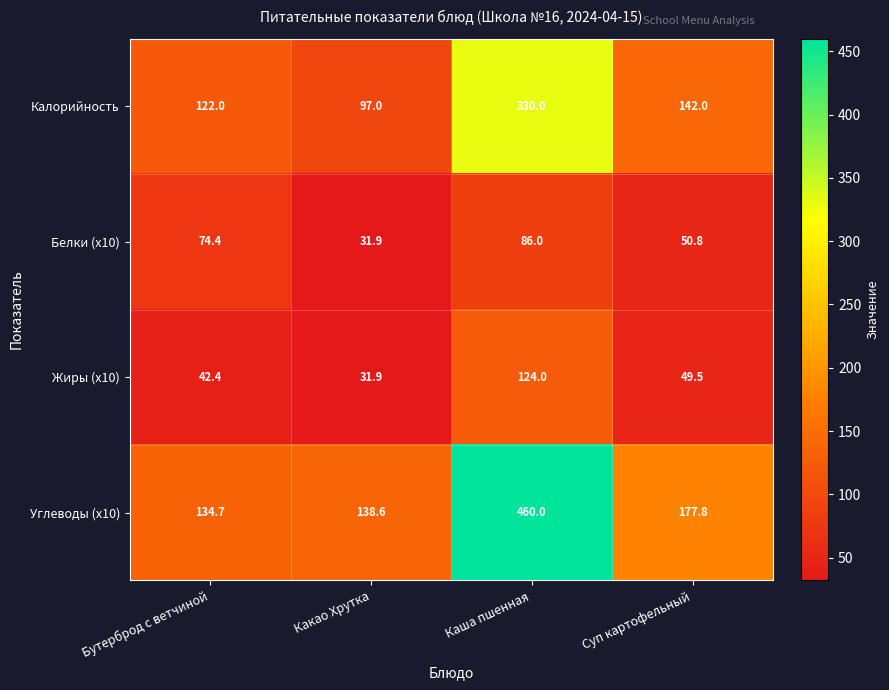

Reading left to right, what are all the values shown in this chart?

Калорийность: 122.0	97.0	330.0	142.0
Белки (x10): 74.4	31.9	86.0	50.8
Жиры (x10): 42.4	31.9	124.0	49.5
Углеводы (x10): 134.7	138.6	460.0	177.8